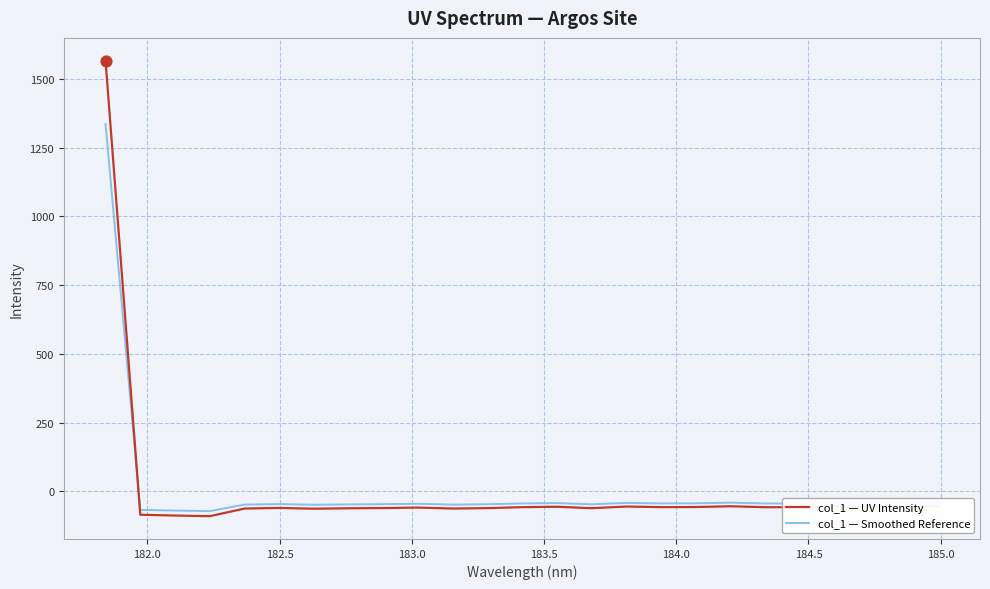

What are all the series names shown in the legend?

col_1 — UV Intensity, col_1 — Smoothed Reference